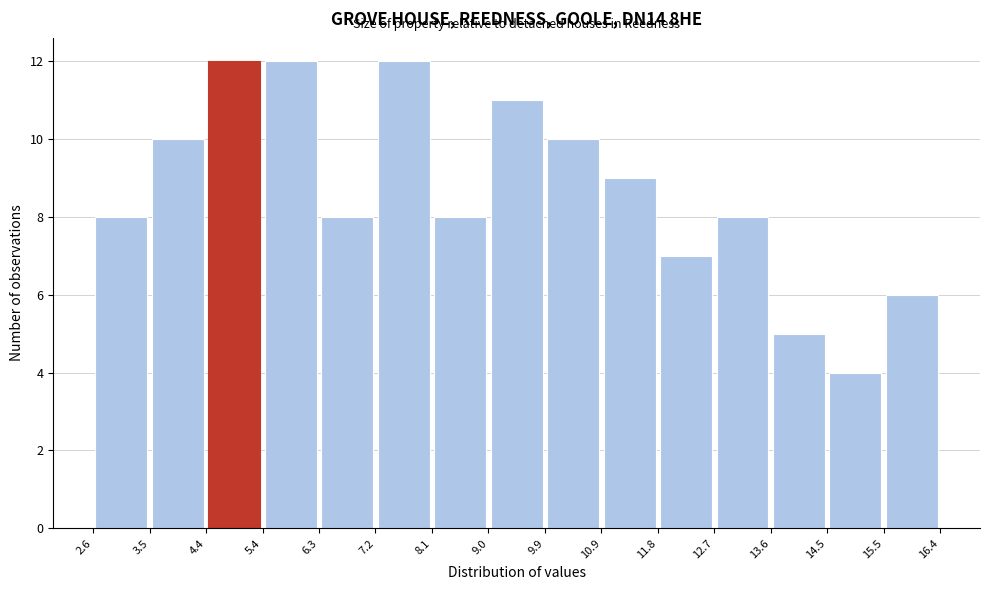

Reading left to right, list every bar in this chart as the range it spans on the x-axis followed by its height. The values are not printed on the chart, so give them approximately, as read against the axis.

2.6 to 3.5: 8
3.5 to 4.4: 10
4.4 to 5.4: 12
5.4 to 6.3: 12
6.3 to 7.2: 8
7.2 to 8.1: 12
8.1 to 9.0: 8
9.0 to 9.9: 11
9.9 to 10.9: 10
10.9 to 11.8: 9
11.8 to 12.7: 7
12.7 to 13.6: 8
13.6 to 14.5: 5
14.5 to 15.5: 4
15.5 to 16.4: 6